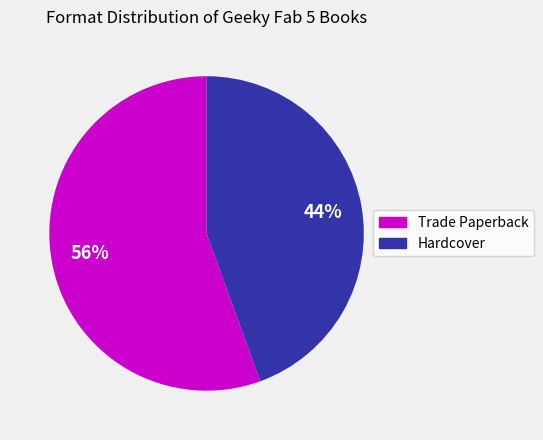

Does Hardcover account for over 50% of the chart?

No